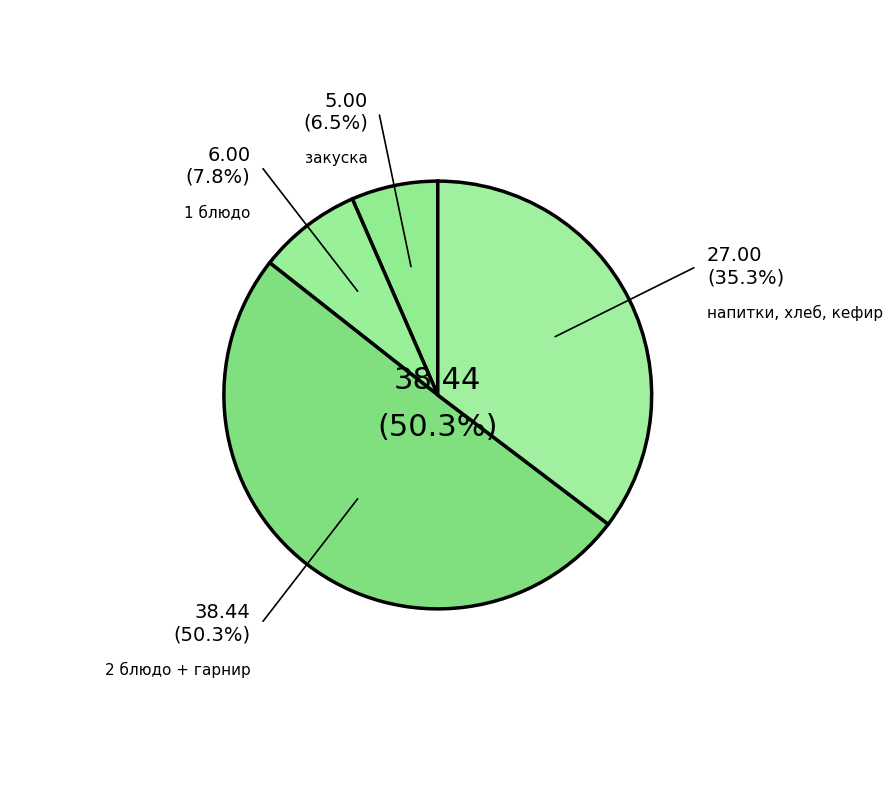

How many segments does this pie chart have?

4